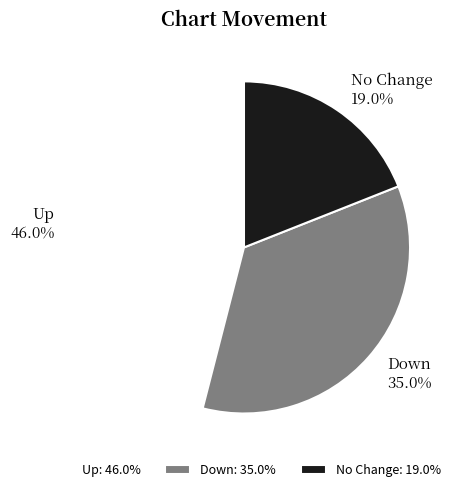

Which has a higher value, Down or Up?

Up